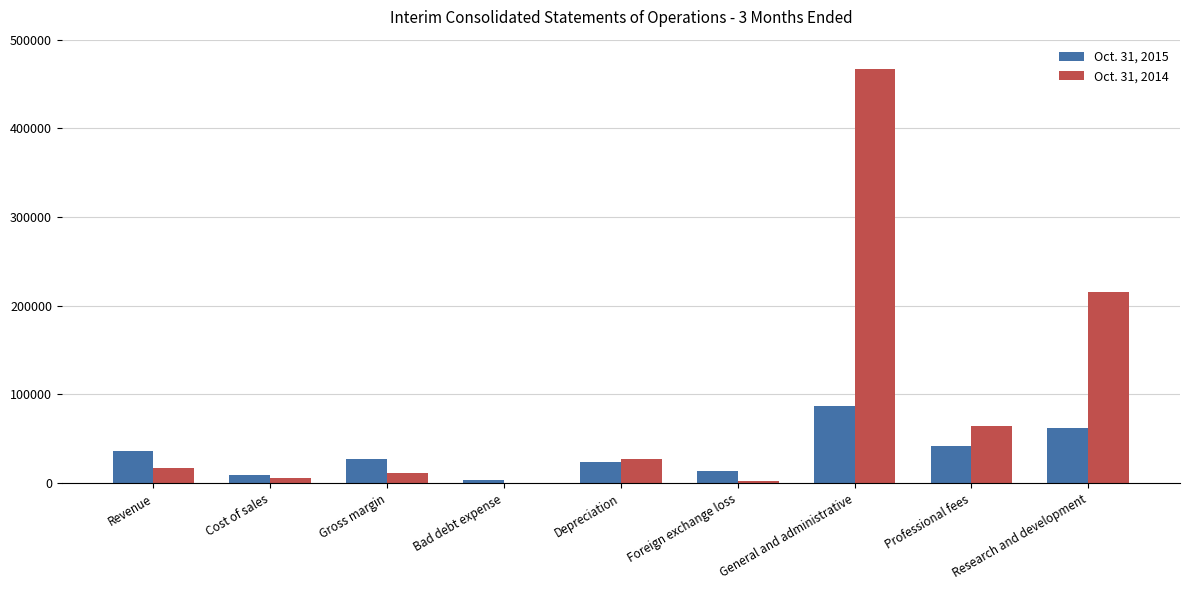

Which label corresponds to the largest value in the chart?

General and administrative